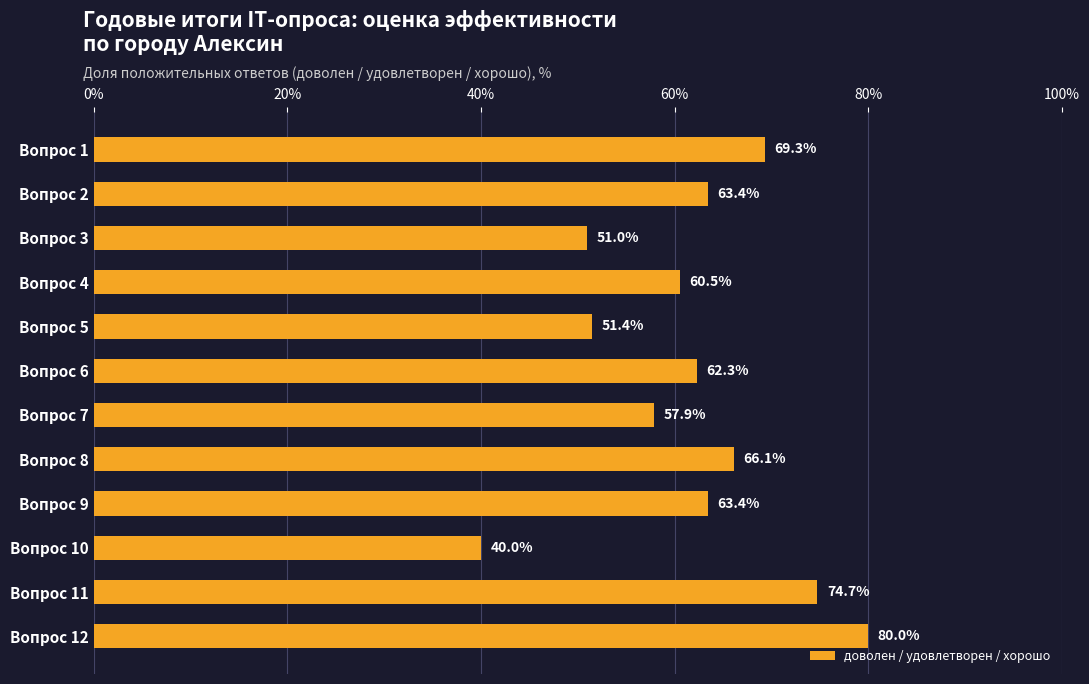

How many values are below 63?

6